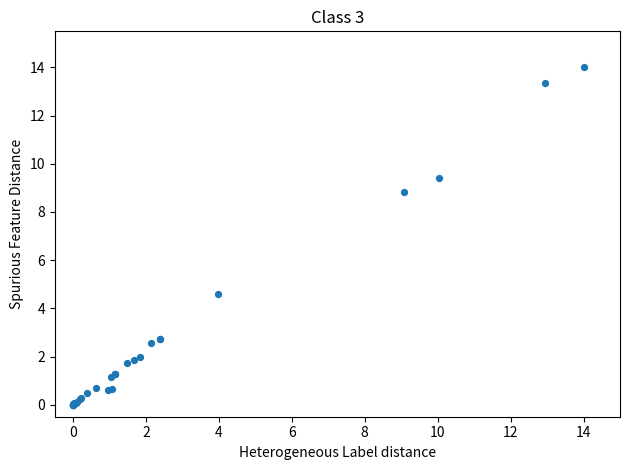

What Y value in the scatter plot is closest to 7?

8.8